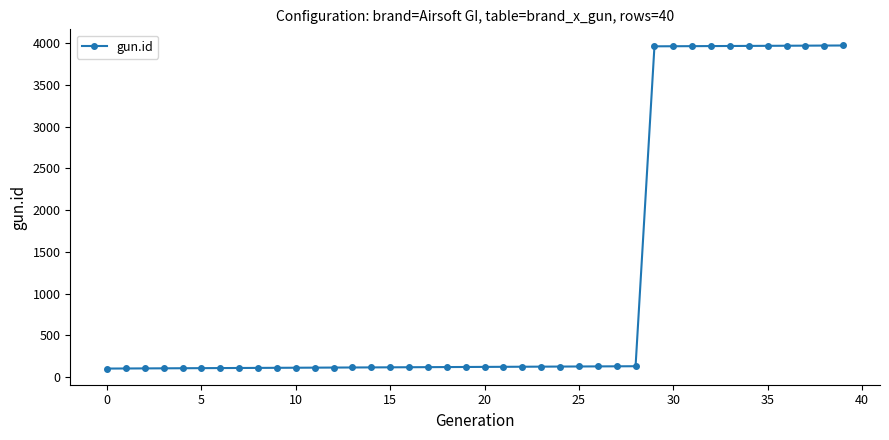

What is the difference between the maximum and minimum values?

3870